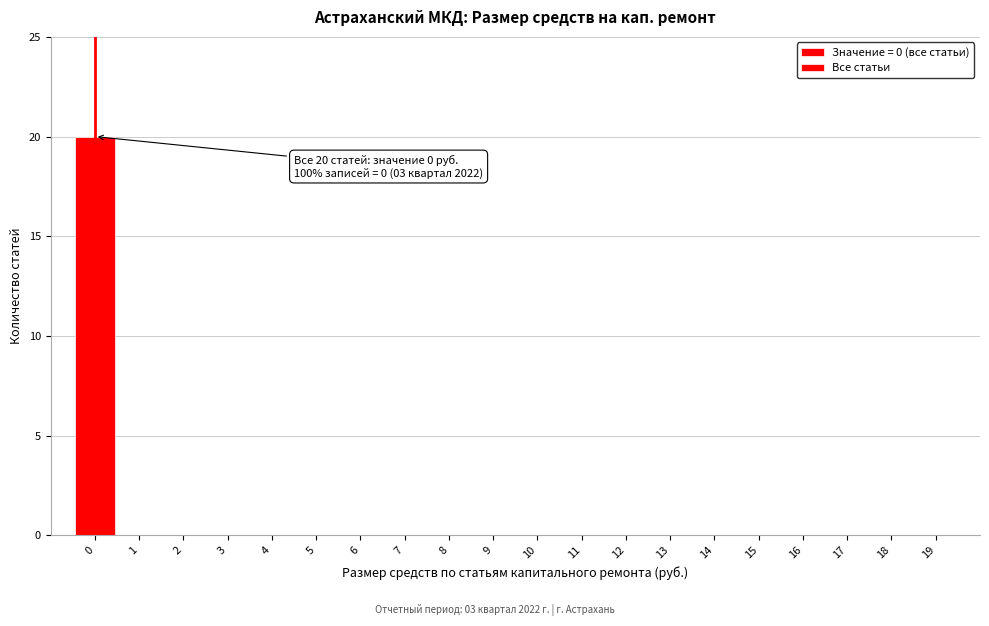

Reading left to right, transcribe all the data shown in this chart.

0=20	1=0	2=0	3=0	4=0	5=0	6=0	7=0	8=0	9=0	10=0	11=0	12=0	13=0	14=0	15=0	16=0	17=0	18=0	19=0